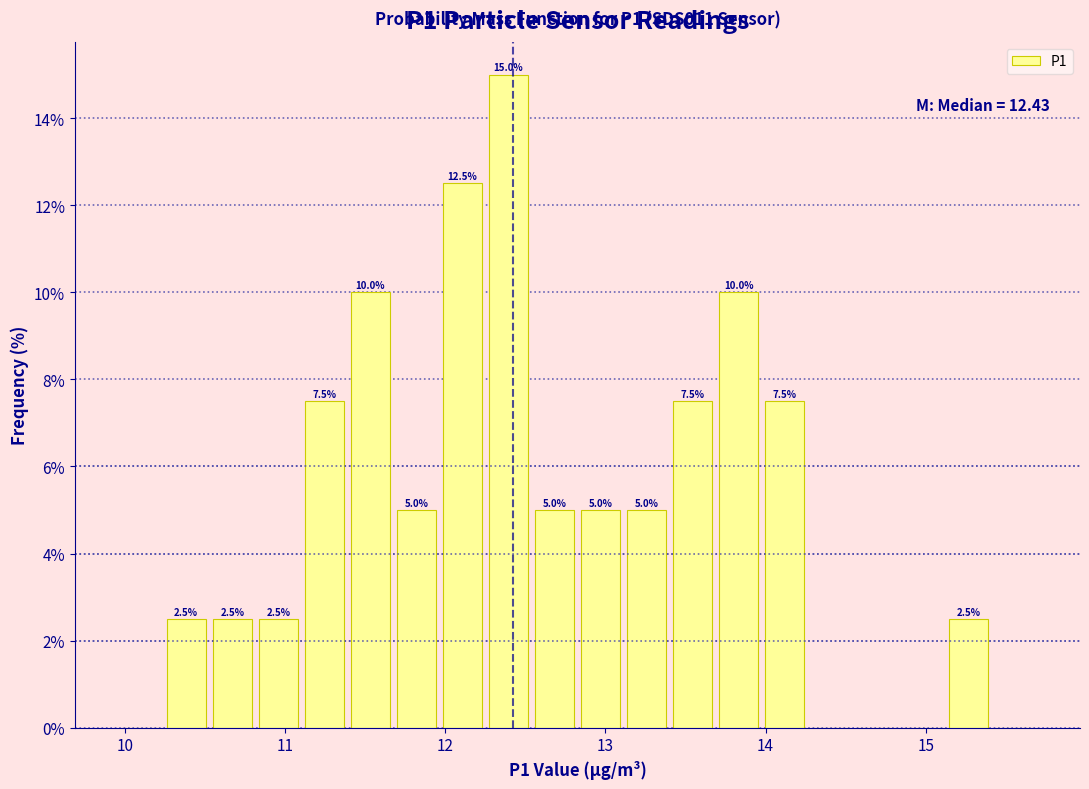

Read against the x-axis, roughly where is the centre of the tallest bar?

12.4